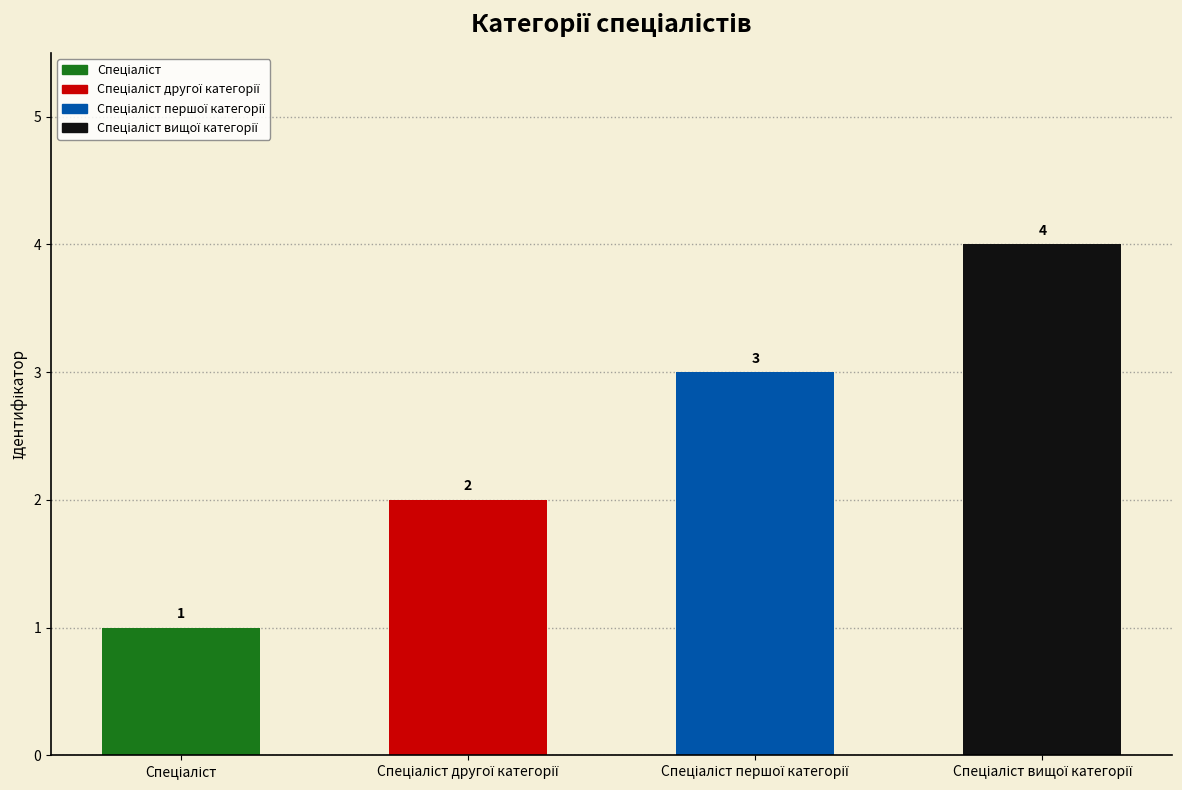

How many values are between 2 and 4?

3